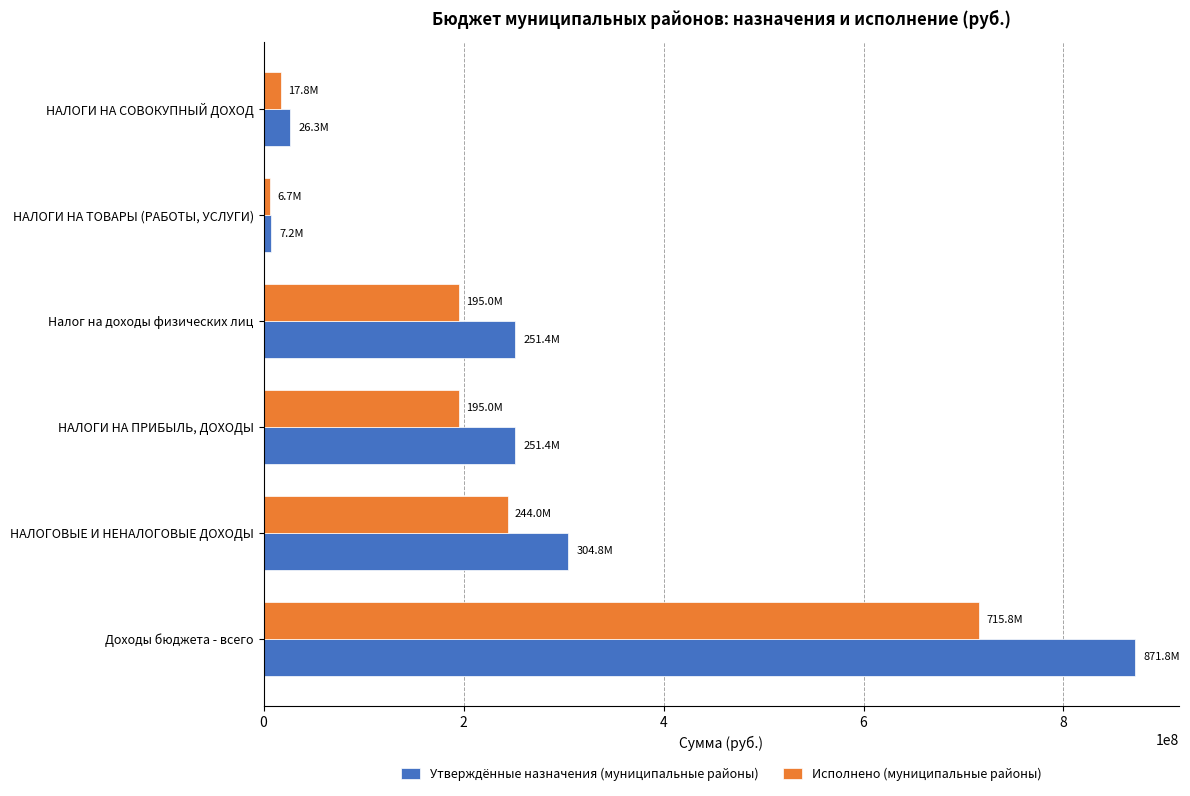

Which series has the widest spread of values?

Утверждённые назначения (муниципальные районы)